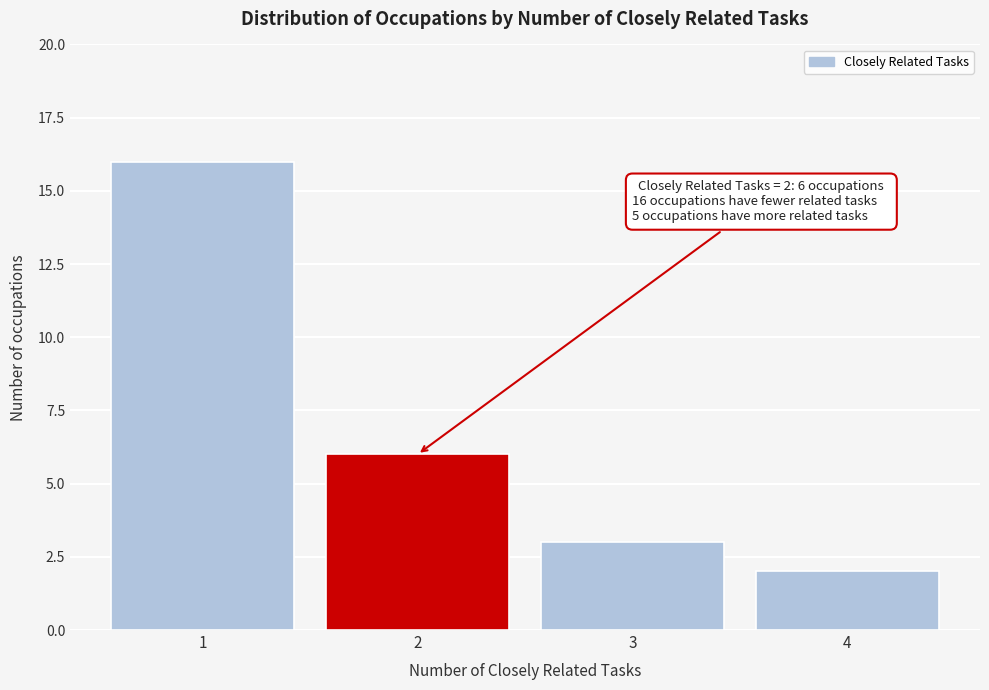

Reading left to right, extract all data points from this chart.

16	6	3	2